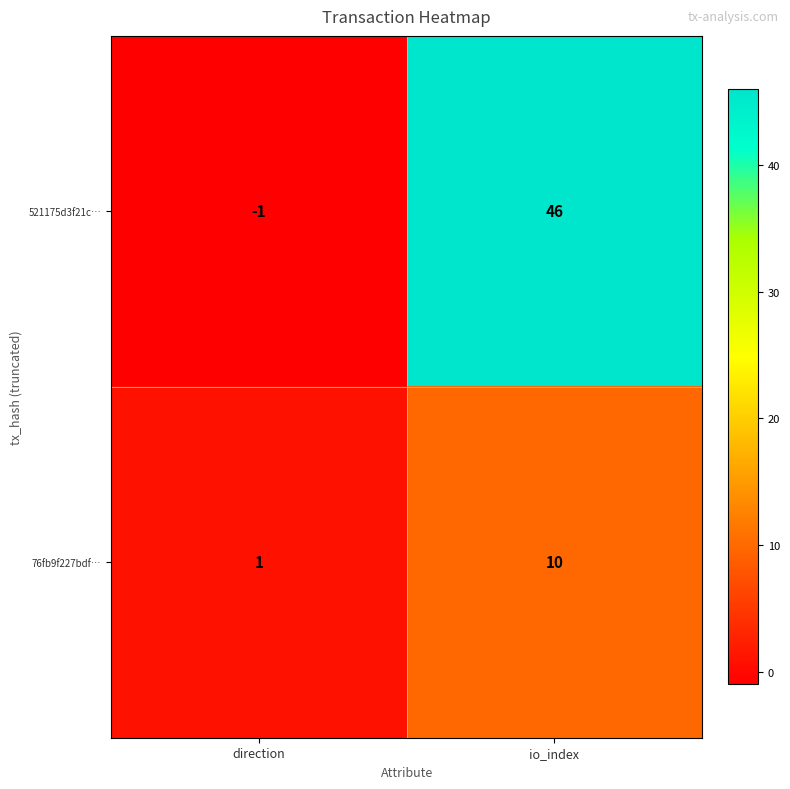

The 521175d3f21c… series shows -1 at direction. True or false?

True